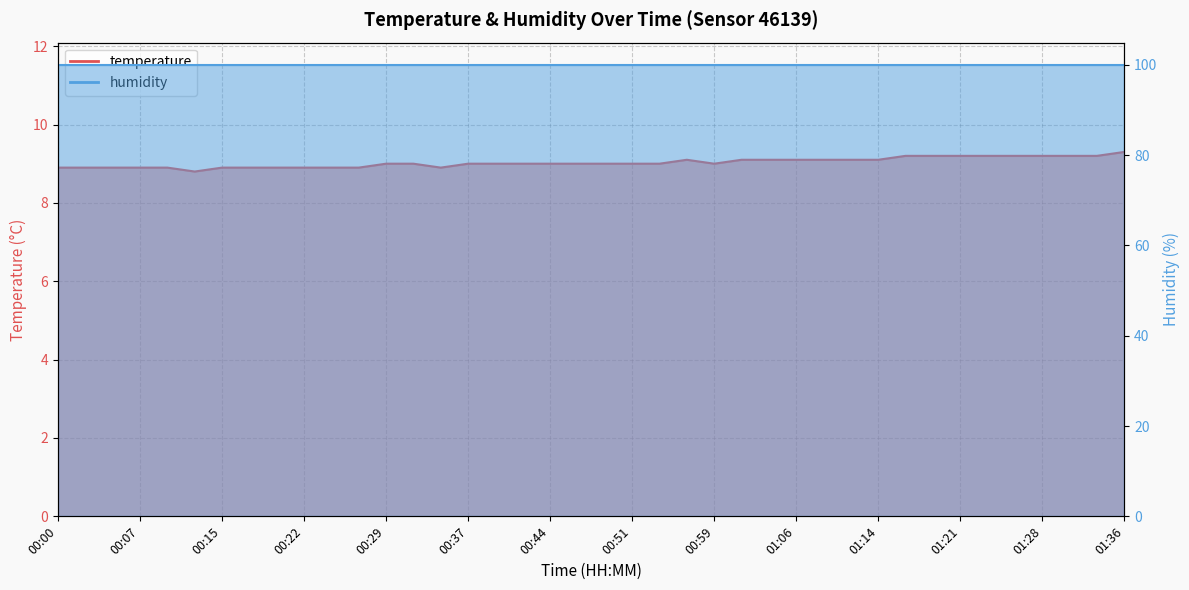

What is the sum of the values at 00:07 and 01:26?

18.1